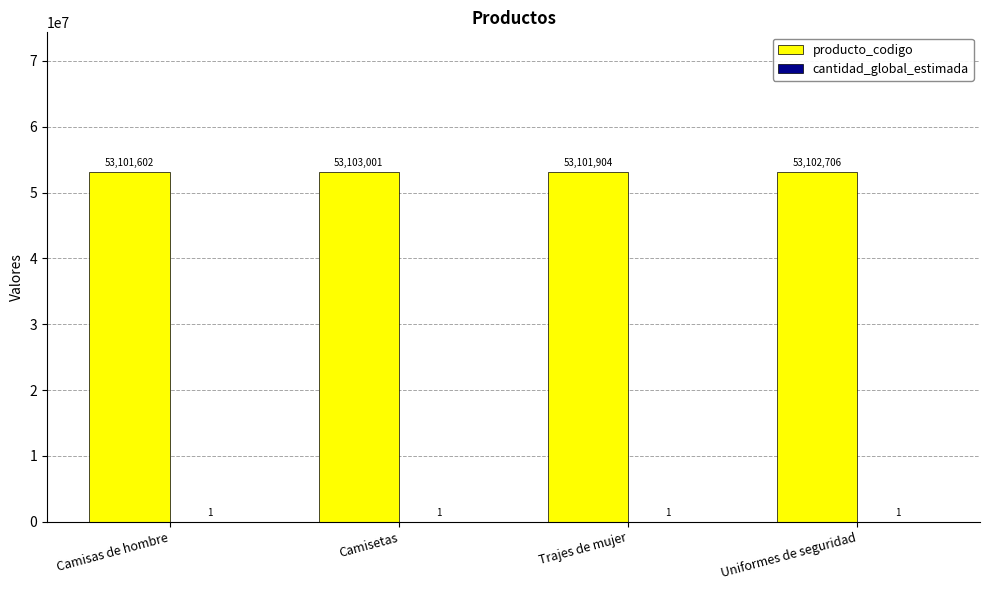

What is the sum of the producto_codigo values at Trajes de mujer and Camisetas?

106204905